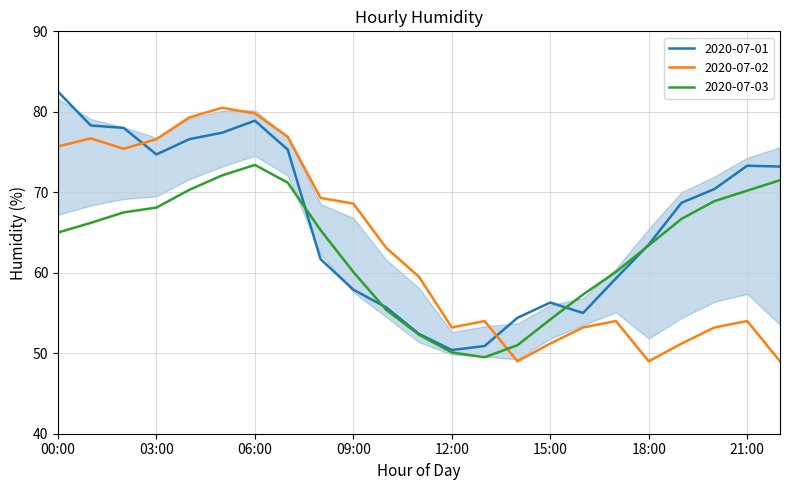

What is the maximum value for 2020-07-02?

80.5